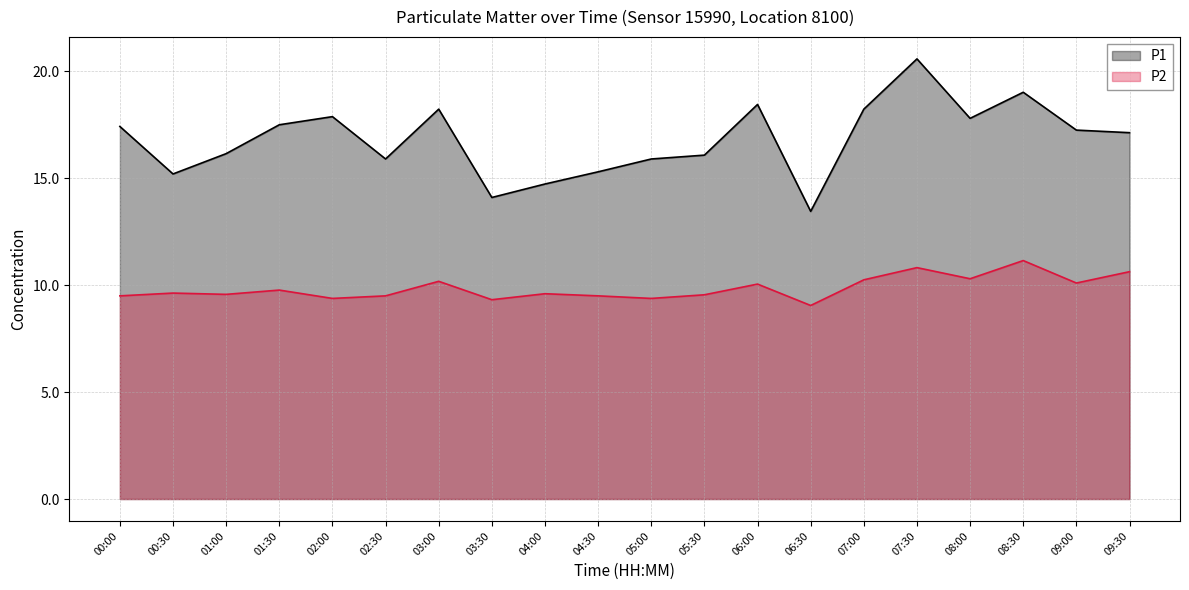

Reading left to right, what are all the values shown in this chart?

P1: 17.4	15.2	16.1	17.5	17.9	15.9	18.2	14.1	14.7	15.3	15.9	16.1	18.4	13.4	18.2	20.6	17.8	19.0	17.2	17.1
P2: 9.5	9.6	9.6	9.8	9.4	9.5	10.2	9.3	9.6	9.5	9.4	9.6	10.1	9.1	10.2	10.8	10.3	11.2	10.1	10.6